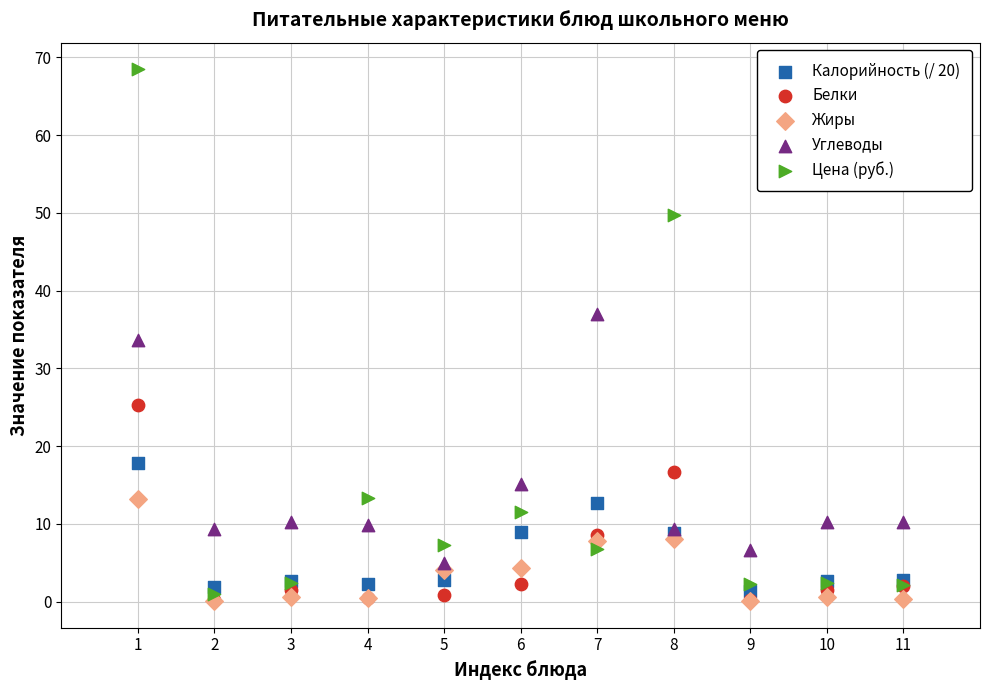

In the Углеводы series, what Y value is closest to 21?

15.1